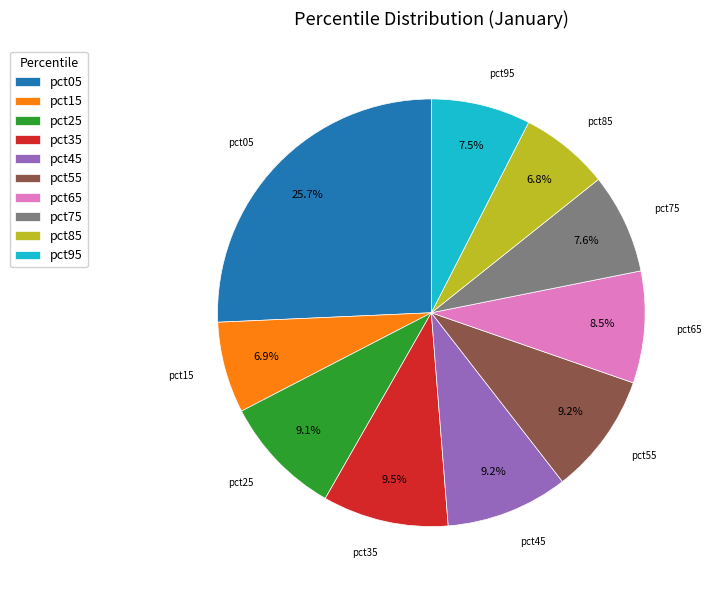

True or false: pct75 accounts for 8% of the total.

True